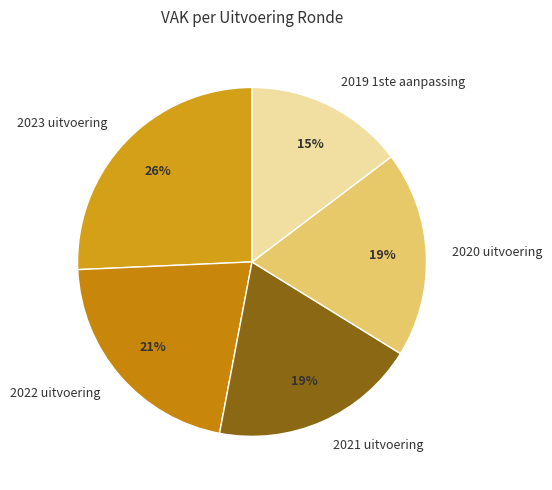

Between 2022 uitvoering and 2021 uitvoering, which is larger?

2022 uitvoering